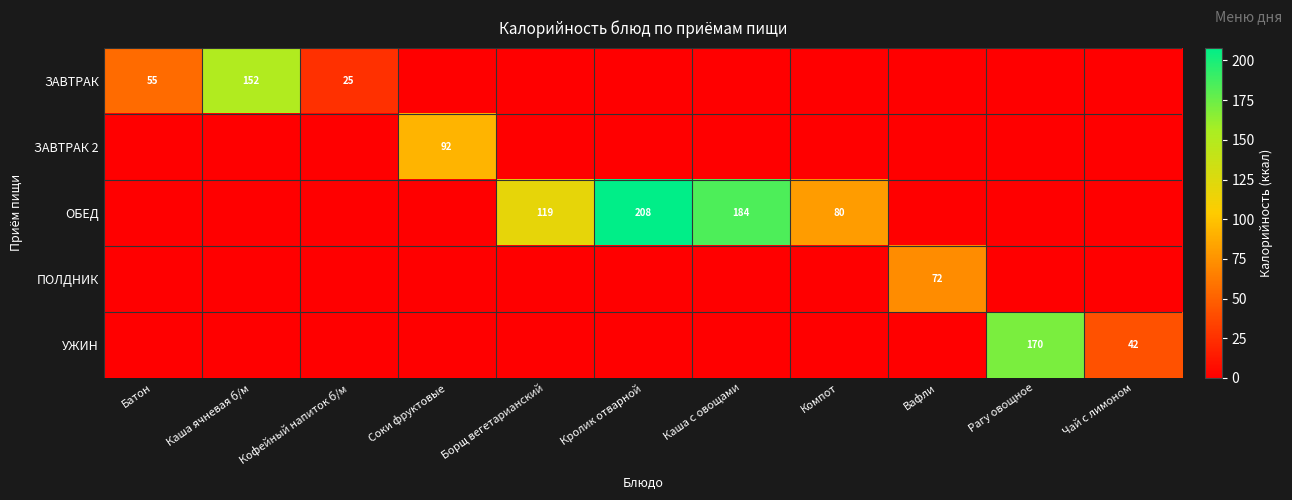

The УЖИН series shows 61 at Рагу овощное. True or false?

False